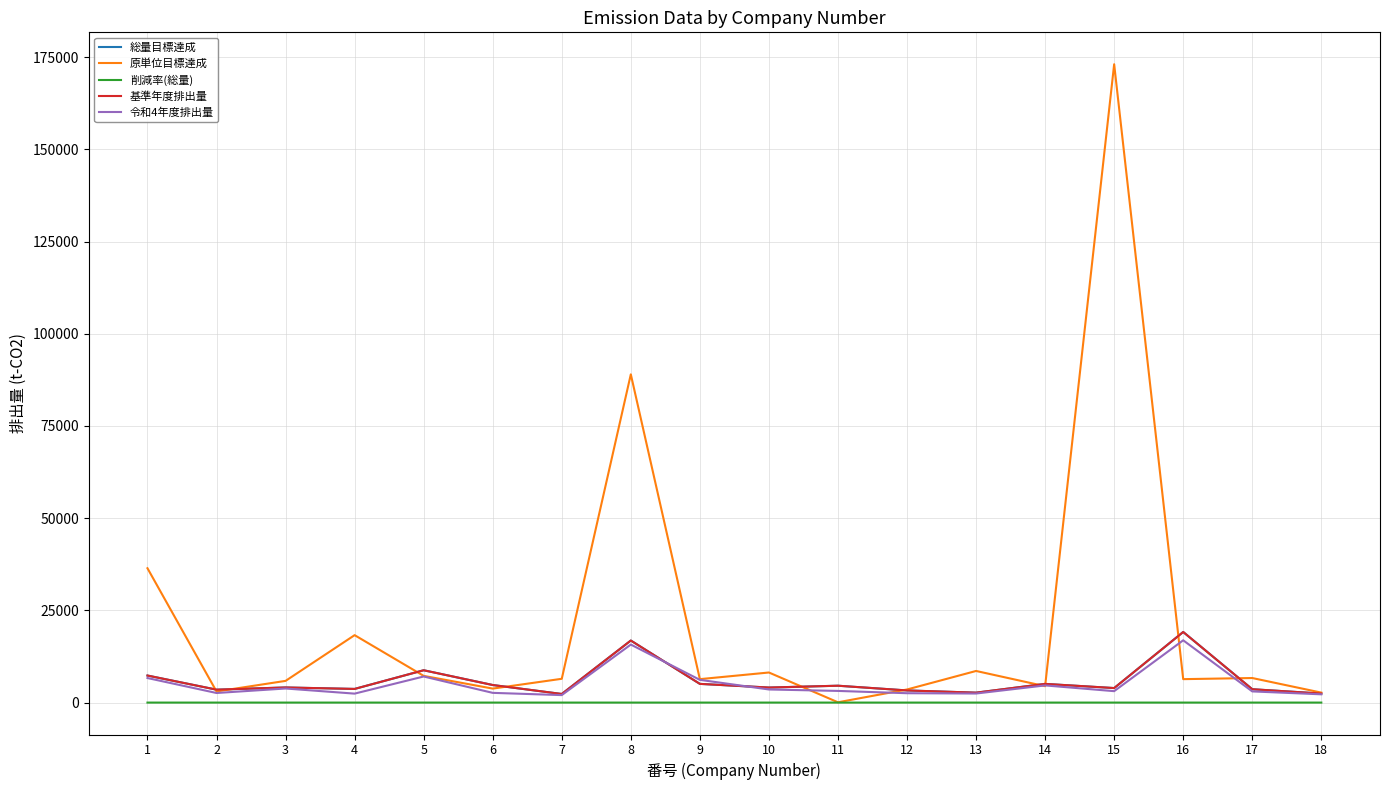

True or false: 原単位目標達成 has a value of 3013.0 at 2.

True